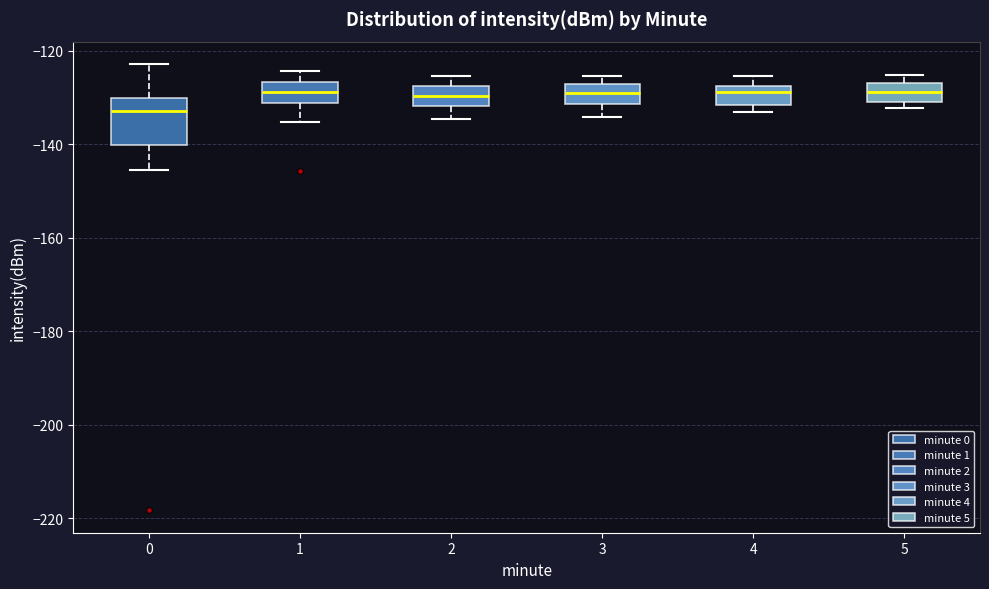

Reading left to right, transcribe this box plot: for each box, give where its median line is, the range the box spans, and where its two whiskers end, as read against the y-axis. The values are not printed on the chart, so give them approximately, as read against the axis.

0: median -132, box -140 to -130, whiskers -146 to -122
1: median -128, box -132 to -126, whiskers -136 to -124
2: median -130, box -132 to -128, whiskers -134 to -126
3: median -130, box -132 to -128, whiskers -134 to -126
4: median -128 (just below the box's upper edge), box -132 to -128, whiskers -134 to -126
5: median -128, box -132 to -126, whiskers -132 (just below the box's lower edge) to -126 (just above the box's upper edge)